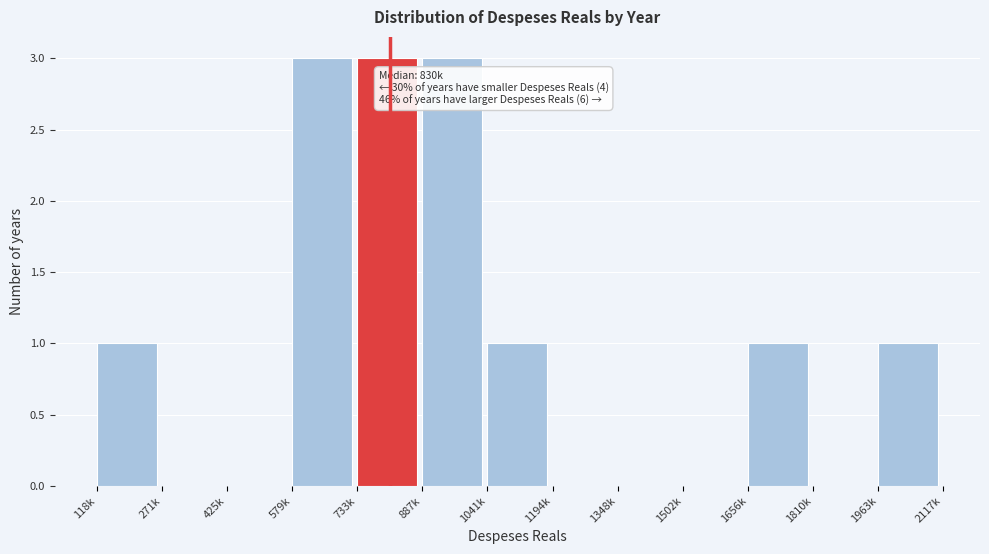

Reading left to right, extract all data points from this chart.

118k=1	271k=0	425k=0	579k=3	733k=3	887k=3	1041k=1	1194k=0	1348k=0	1502k=0	1656k=1	1810k=0	1963k=1